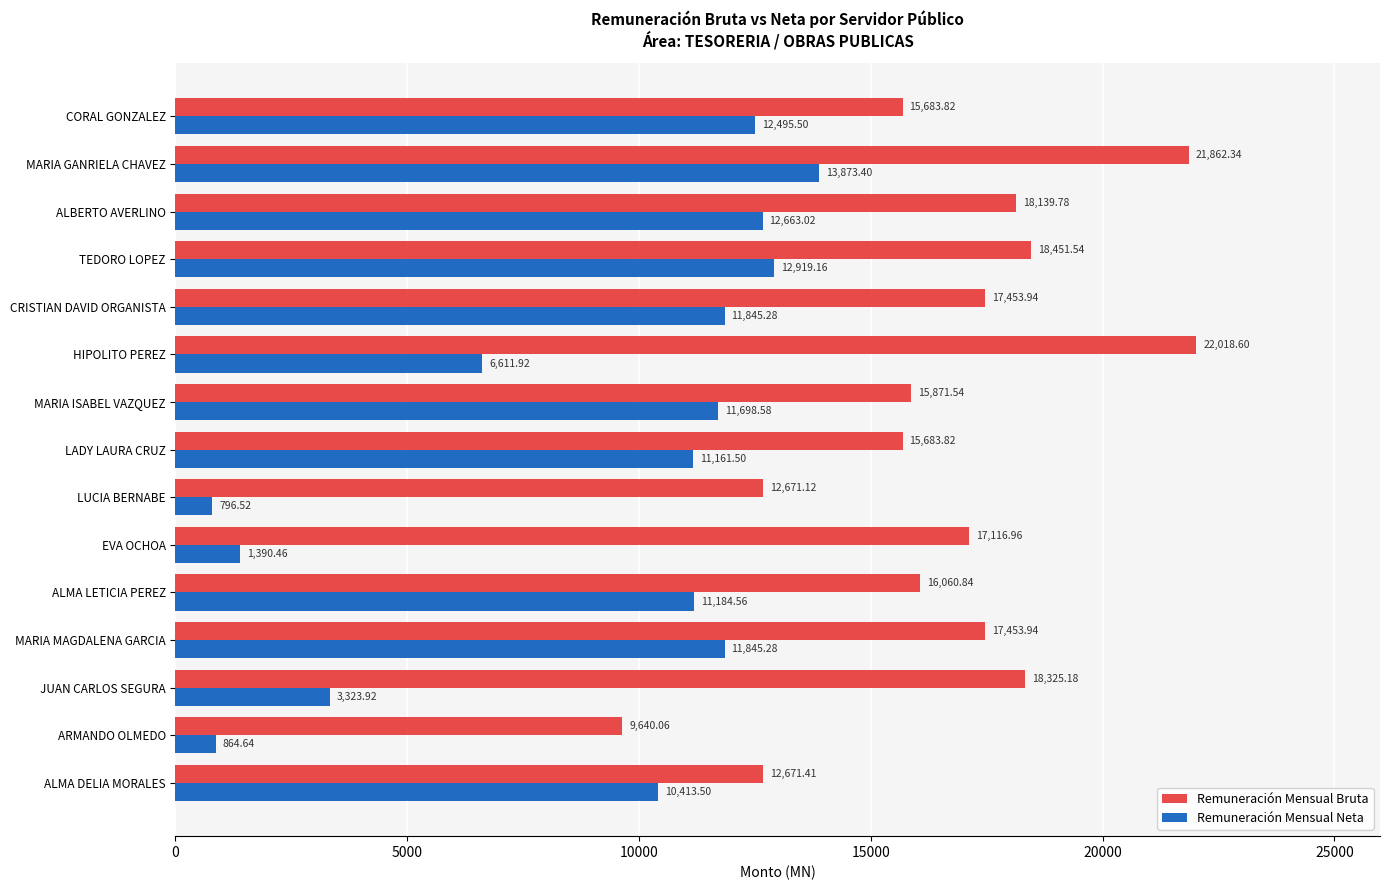

Which series has the largest total across all categories?

Remuneración Mensual Bruta